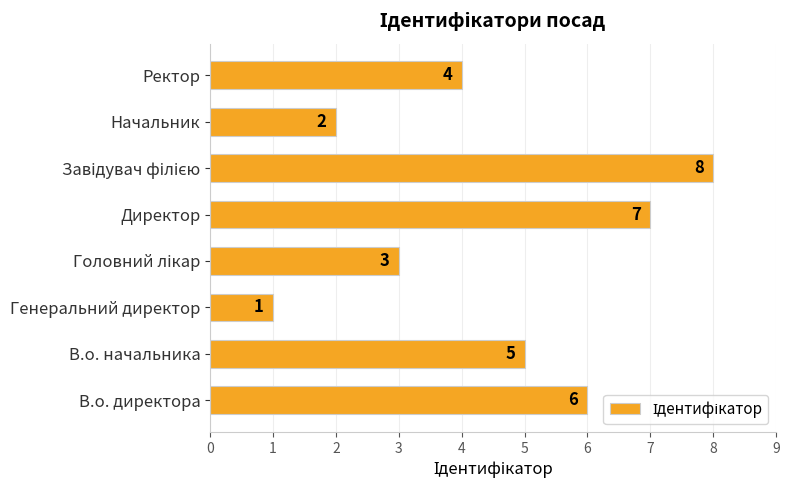

Is it true that the value at Директор is 11?

False